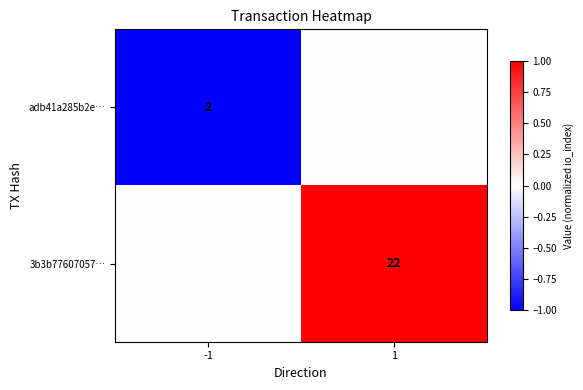

True or false: adb41a285b2e… has a value of 2 at -1.

True